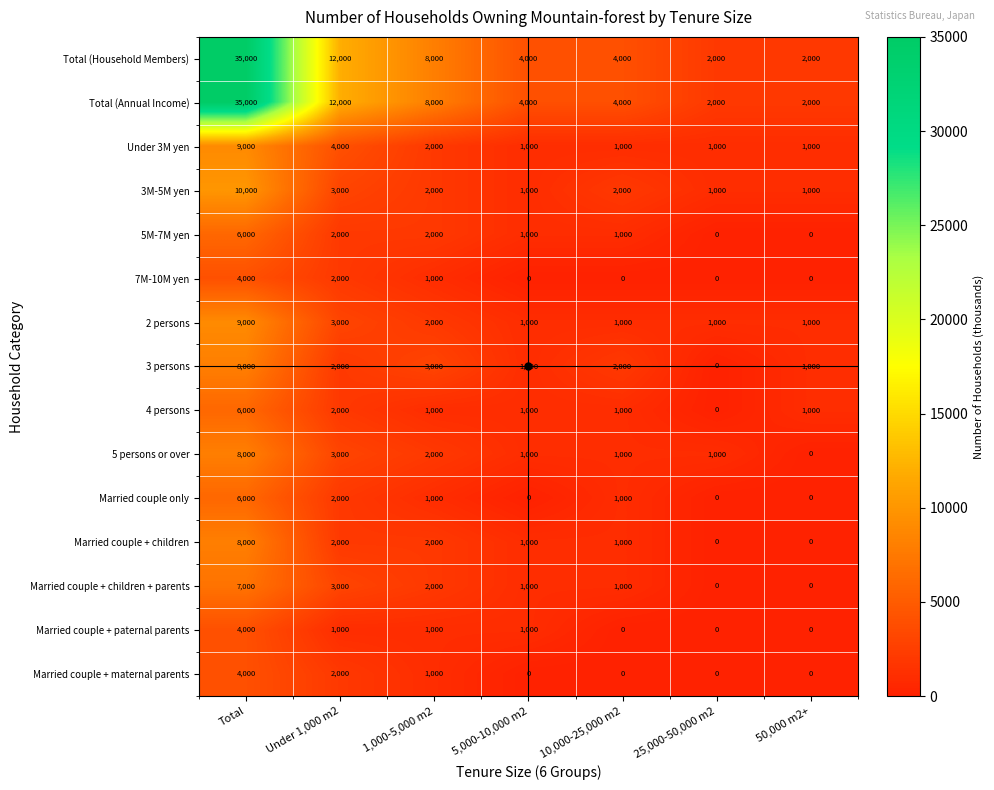

True or false: Married couple + maternal parents has a value of 5509 at Total.

False